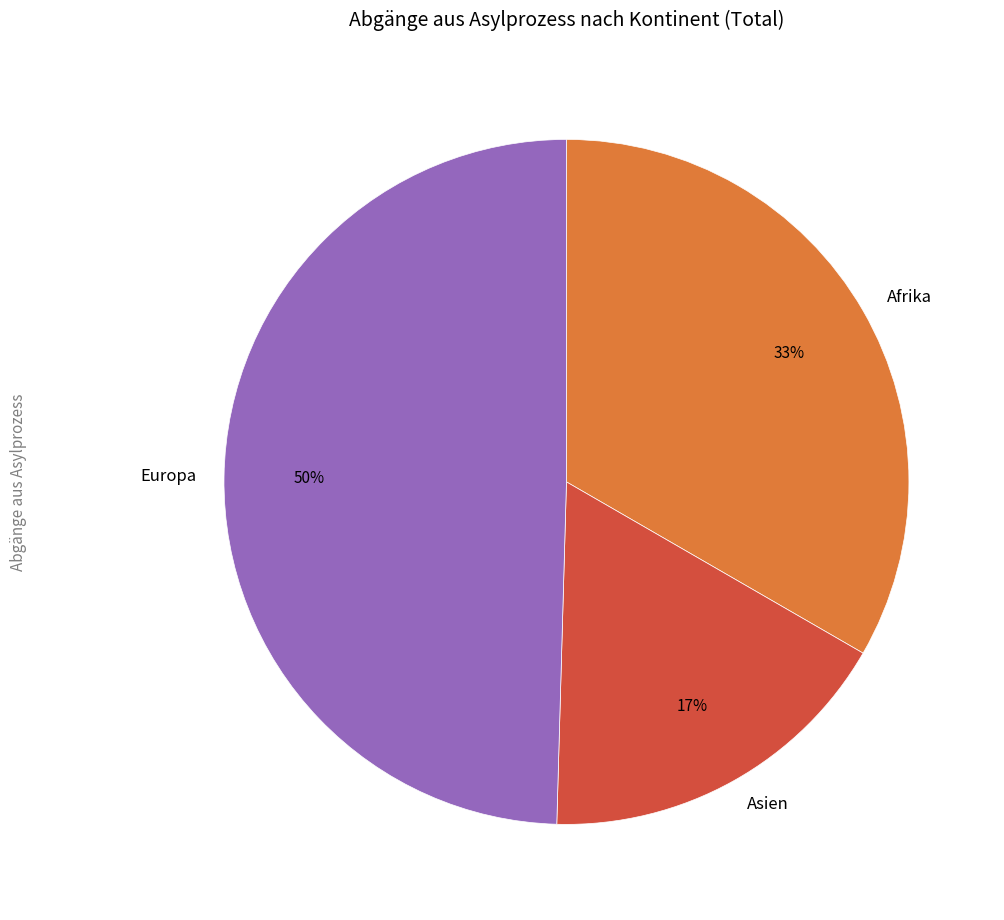

Do Europa and Afrika together represent more than half of the pie?

Yes